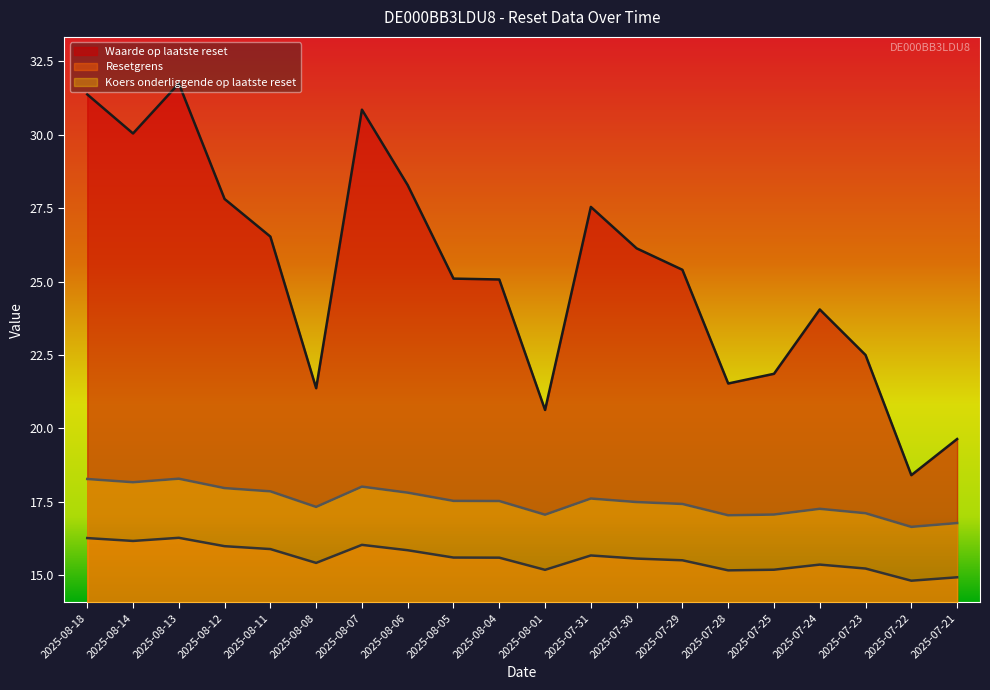

Rank the series by their maximum value, from highest to lowest.

Waarde op laatste reset, Koers onderliggende op laatste reset, Resetgrens